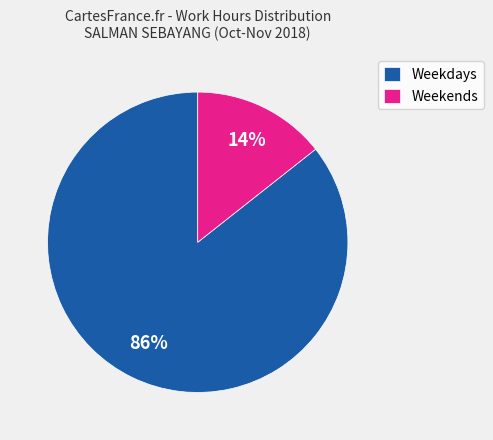

To the nearest percent, what is the combined percentage of Weekends and Weekdays?

100%